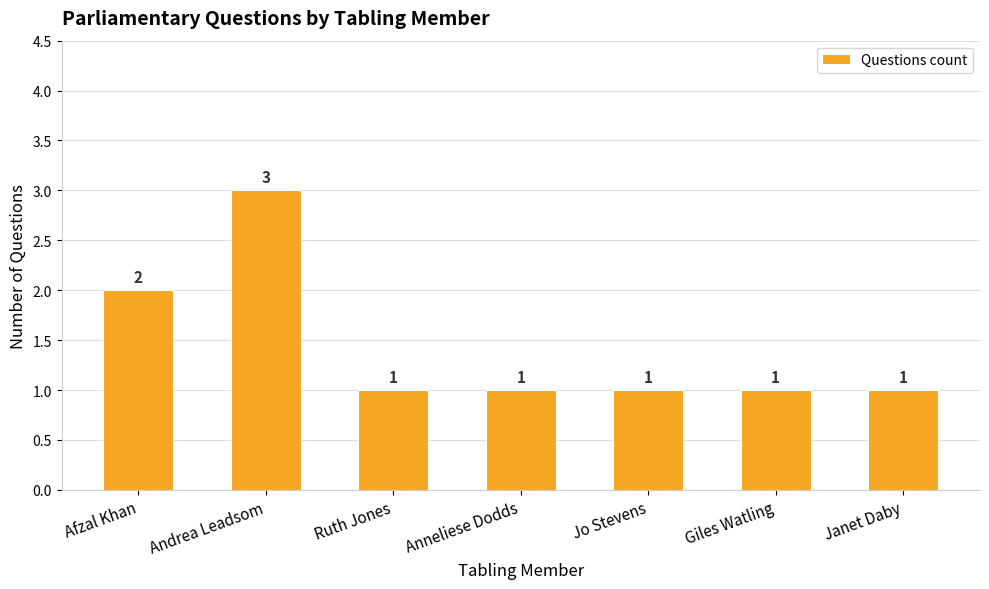

Which has a higher value, Jo Stevens or Afzal Khan?

Afzal Khan